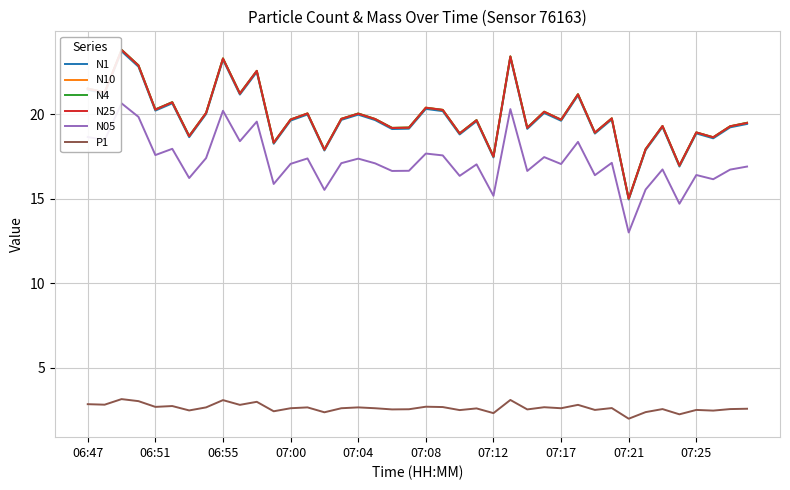

What is the smallest value displayed?

2.0